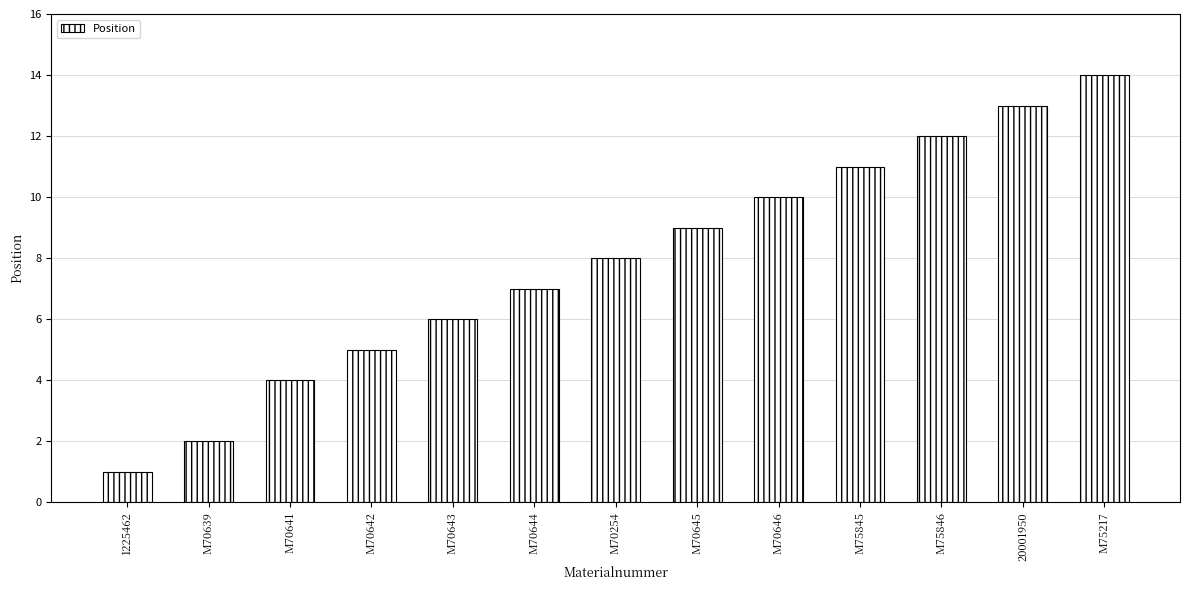

True or false: the data shows 8 at M70254.

True